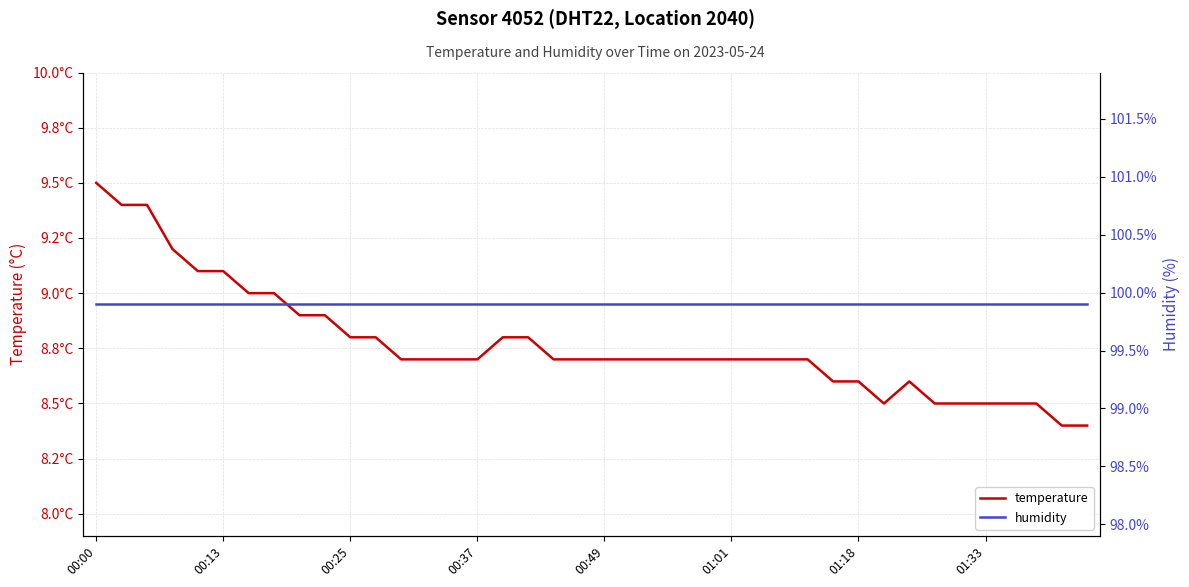

Reading right to left, transcribe all the data shown in this chart.

temperature: 8.4	8.4	8.5	8.5	8.5	8.5	8.5	8.6	8.5	8.6	8.6	8.7	8.7	8.7	8.7	8.7	8.7	8.7	8.7	8.7	8.7	8.7	8.8	8.8	8.7	8.7	8.7	8.7	8.8	8.8	8.9	8.9	9.0	9.0	9.1	9.1	9.2	9.4	9.4	9.5
humidity: 99.9	99.9	99.9	99.9	99.9	99.9	99.9	99.9	99.9	99.9	99.9	99.9	99.9	99.9	99.9	99.9	99.9	99.9	99.9	99.9	99.9	99.9	99.9	99.9	99.9	99.9	99.9	99.9	99.9	99.9	99.9	99.9	99.9	99.9	99.9	99.9	99.9	99.9	99.9	99.9